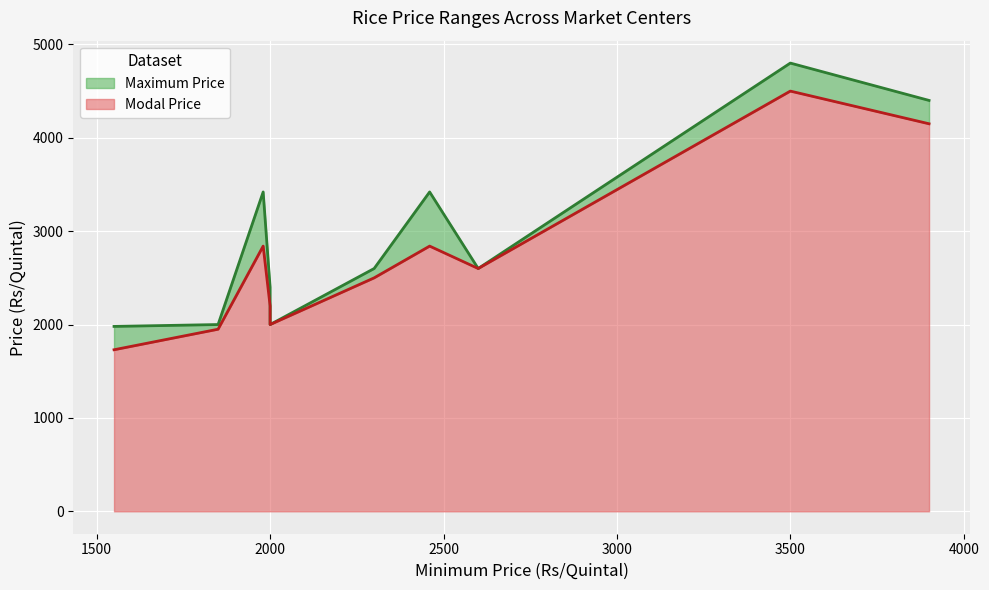

At which category does Maximum Price reach its first local peak?

1980